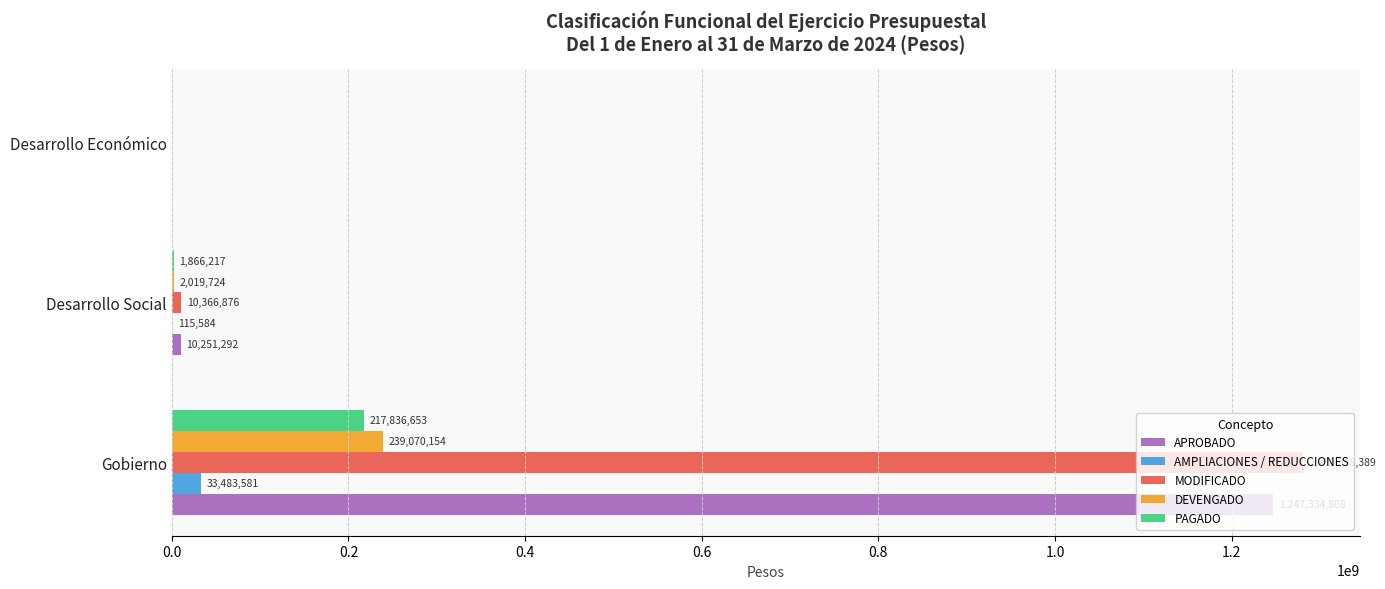

Read the DEVENGADO value at Desarrollo Social, to the nearest 50.

2019700